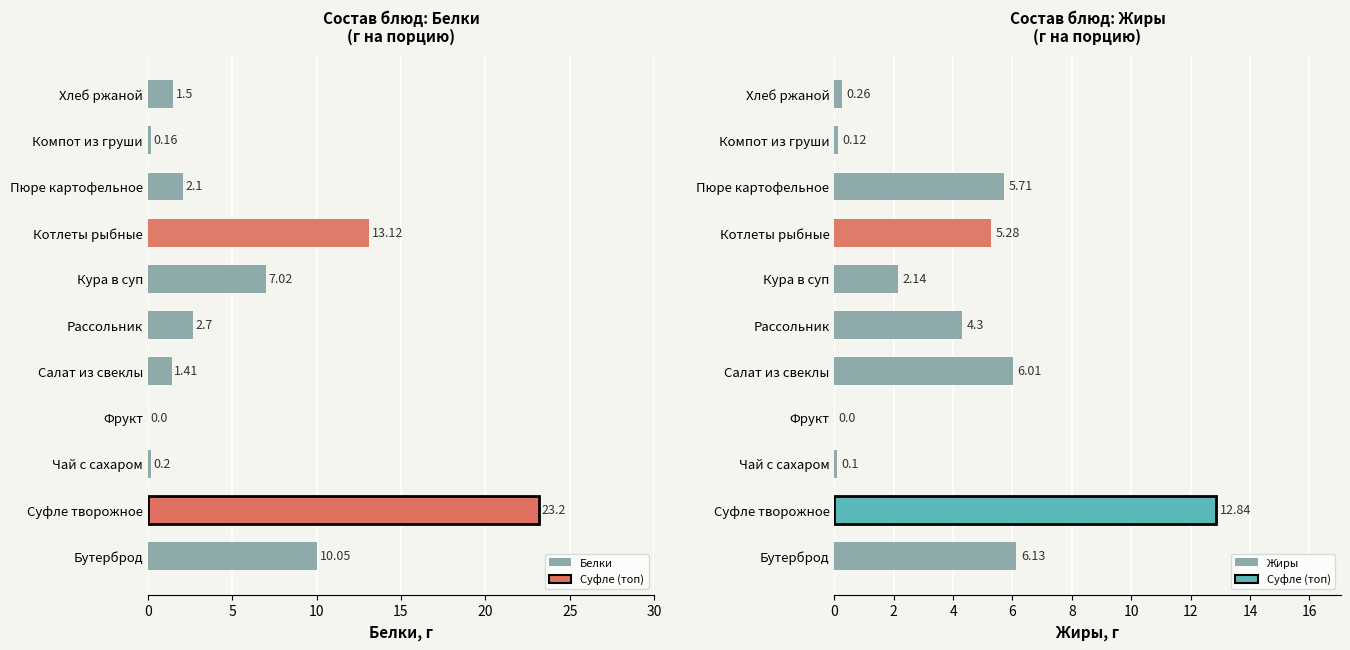

What position from the right is Компот из груши?

2